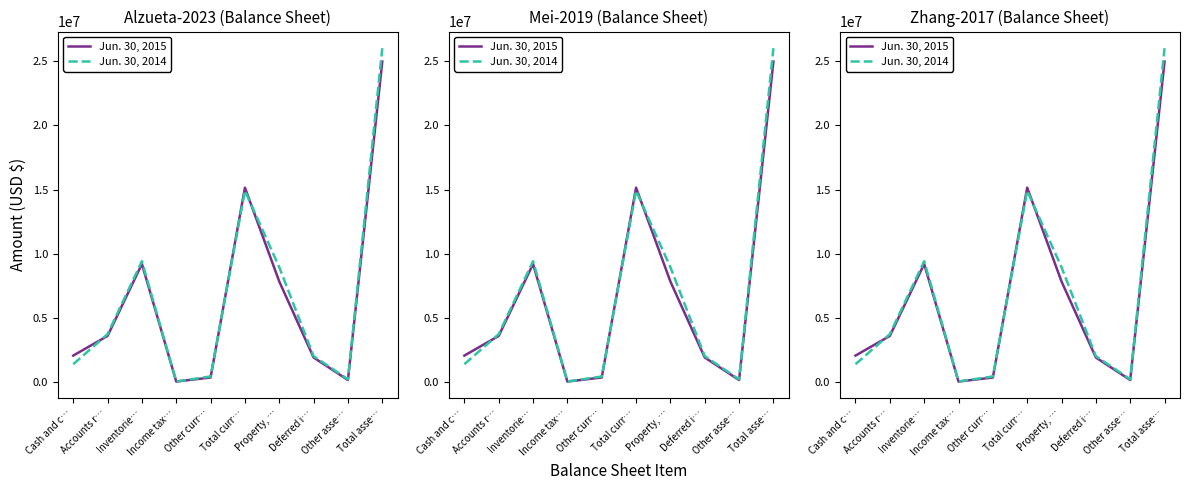

What is the sum of the Jun. 30, 2014 values at Deferred i… and Property, …?

10932035